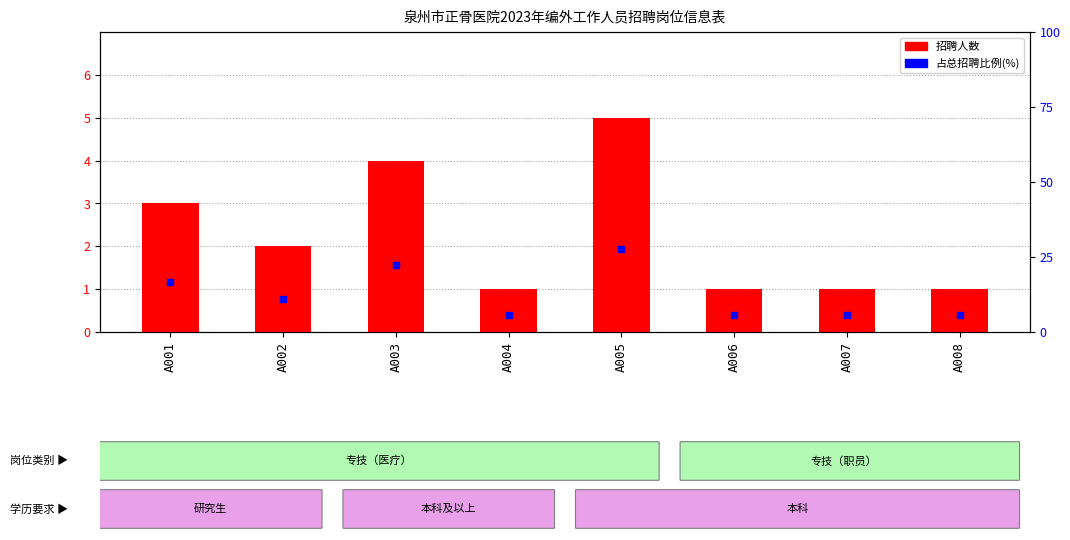

Rank the categories by value from highest to lowest.

A005, A003, A001, A002, A004, A006, A007, A008